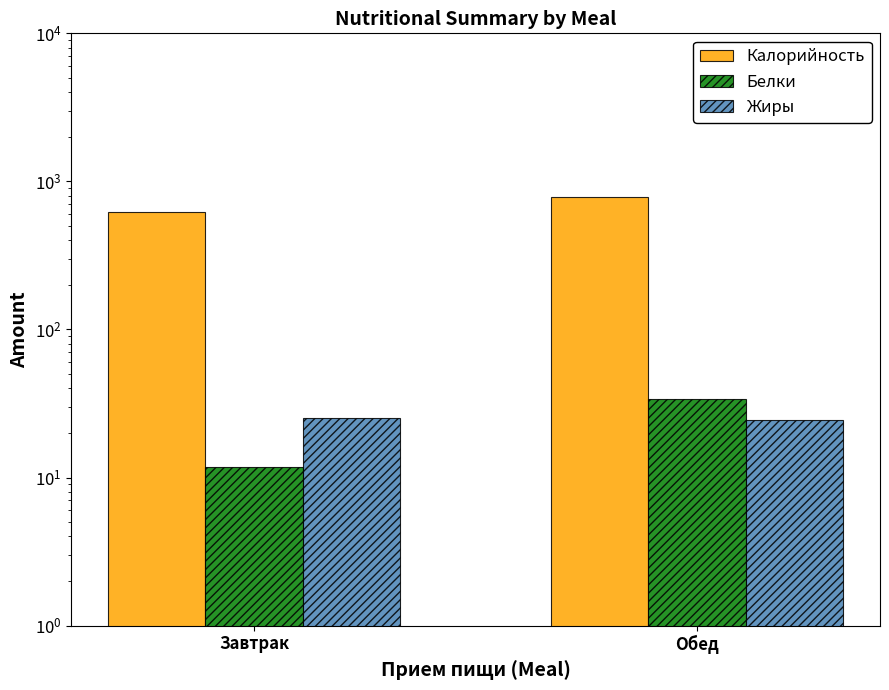

What is the value of the Белки bar at the 2nd from the left?

34.1